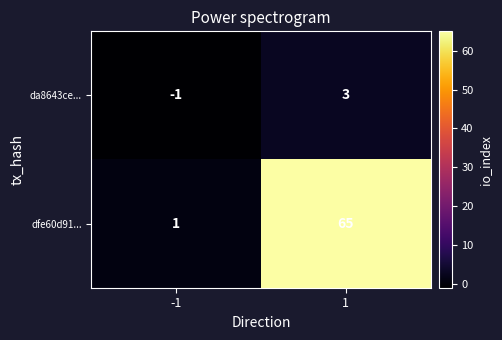

The da8643ce... series shows 3 at 1. True or false?

True